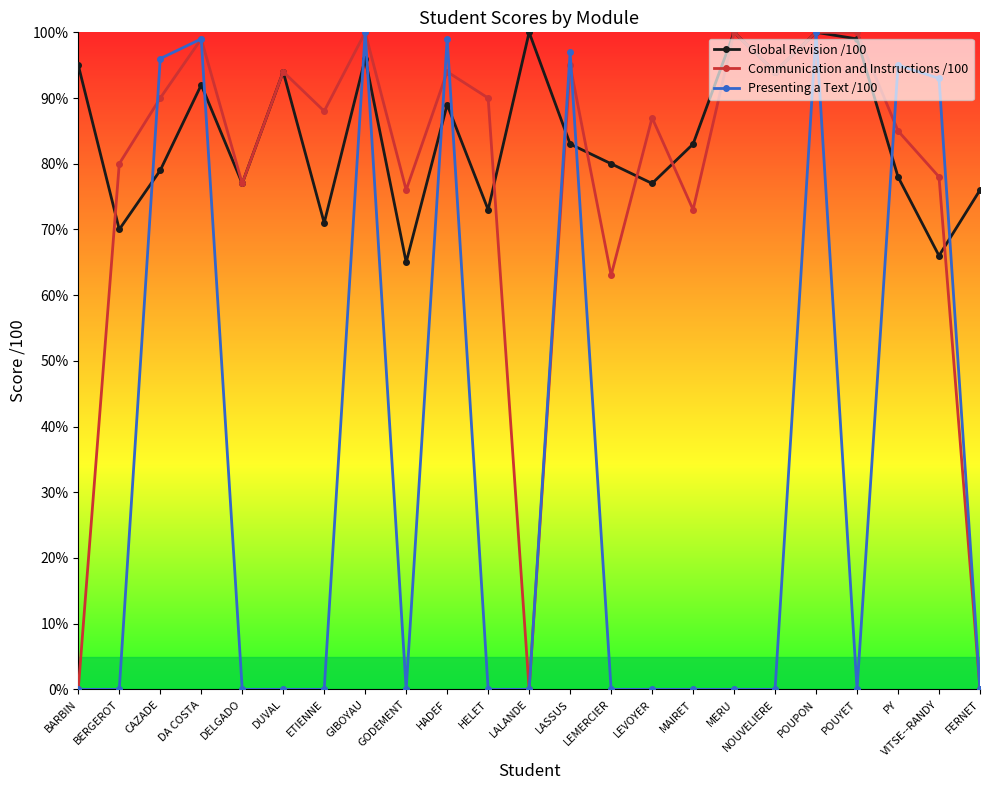

True or false: Global Revision /100 has a value of 95 at GODEMENT.

False